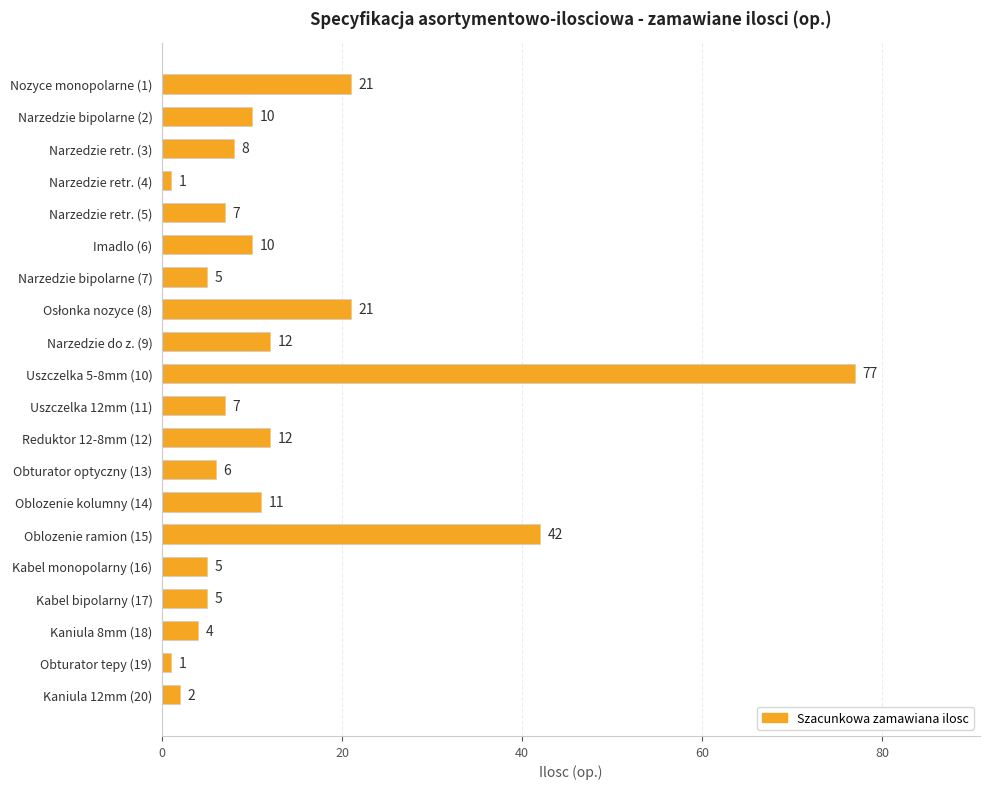

How many bars are there in total?

20